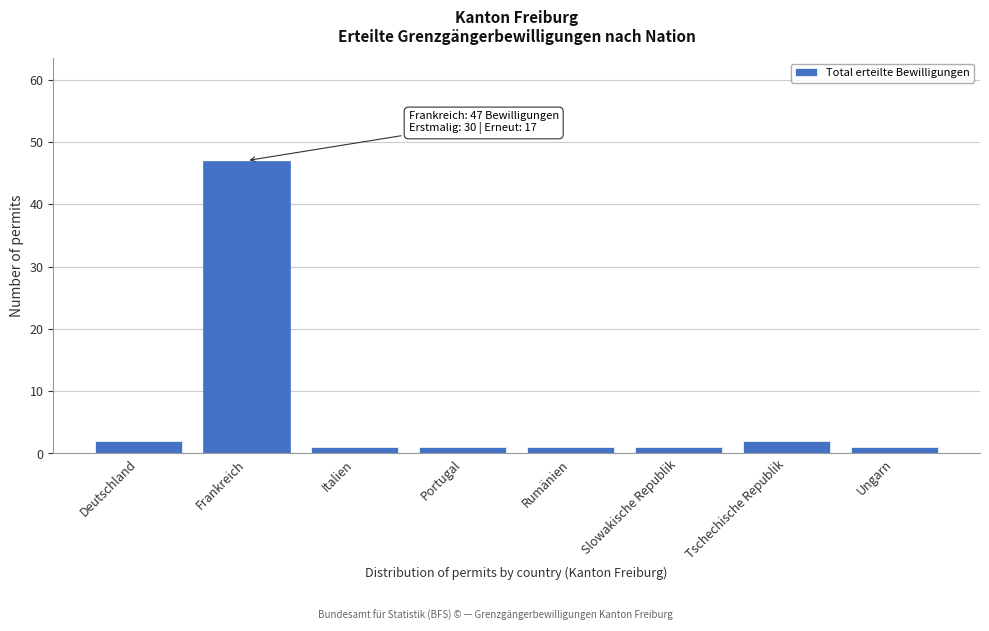

Reading left to right, transcribe all the data shown in this chart.

Deutschland=2	Frankreich=47	Italien=1	Portugal=1	Rumänien=1	Slowakische Republik=1	Tschechische Republik=2	Ungarn=1